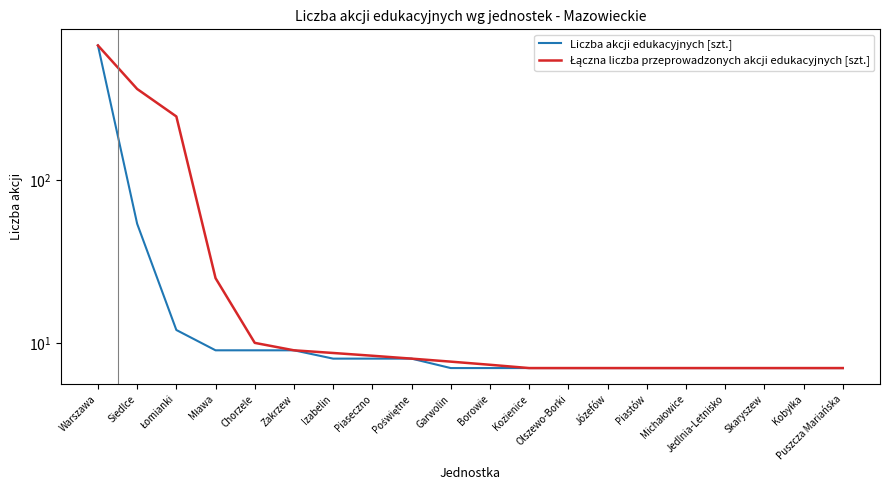

True or false: Liczba akcji edukacyjnych [szt.] has more than 1 interior local peaks.

False